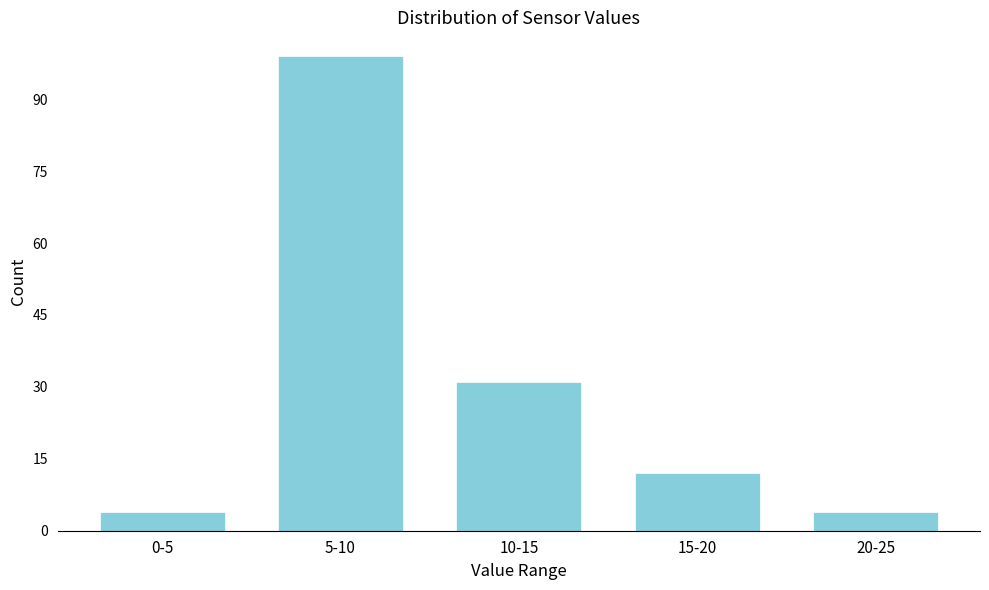

Reading left to right, what are all the values shown in this chart?

0-5=4	5-10=99	10-15=31	15-20=12	20-25=4